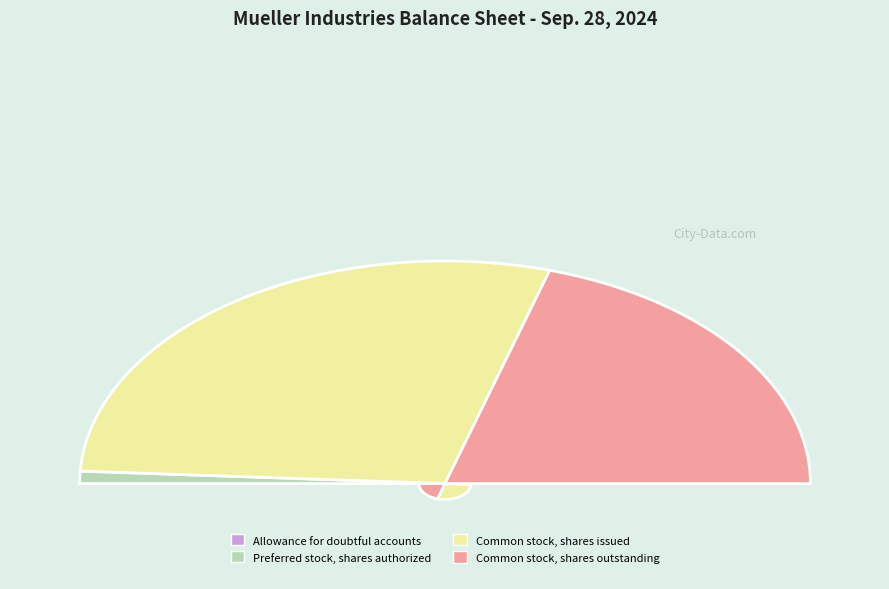

What percentage is the Common stock, shares issued slice, to the nearest percent?

57%